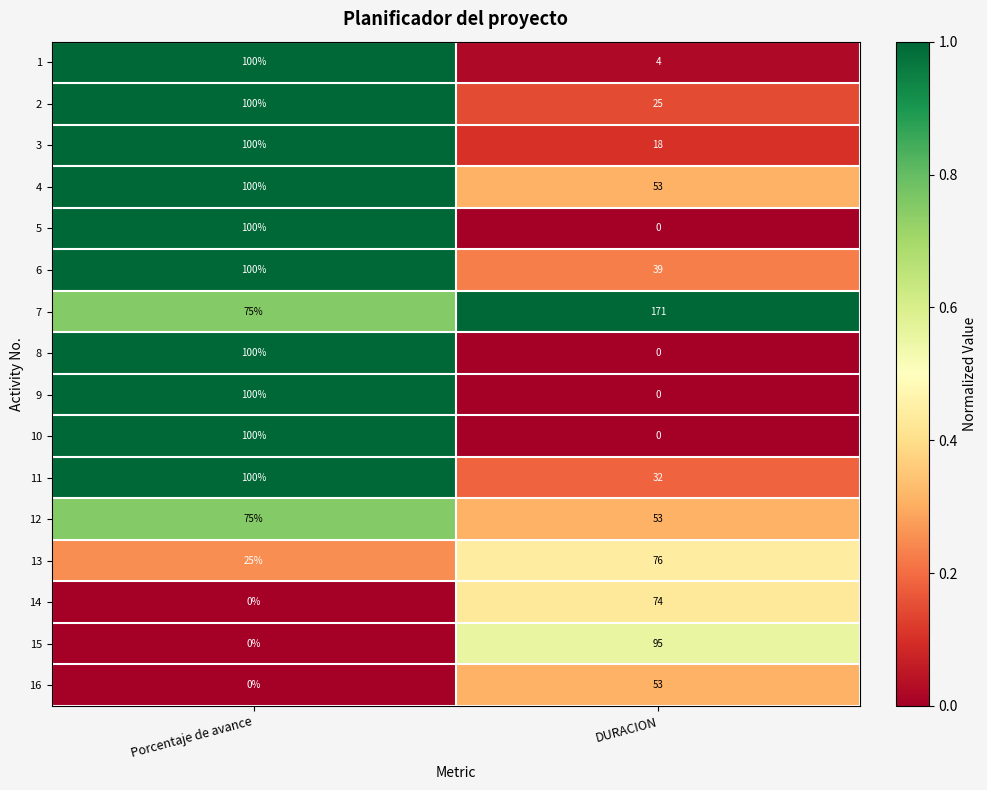

Is the value of 3 at DURACION greater than the value of 8 at DURACION?

Yes